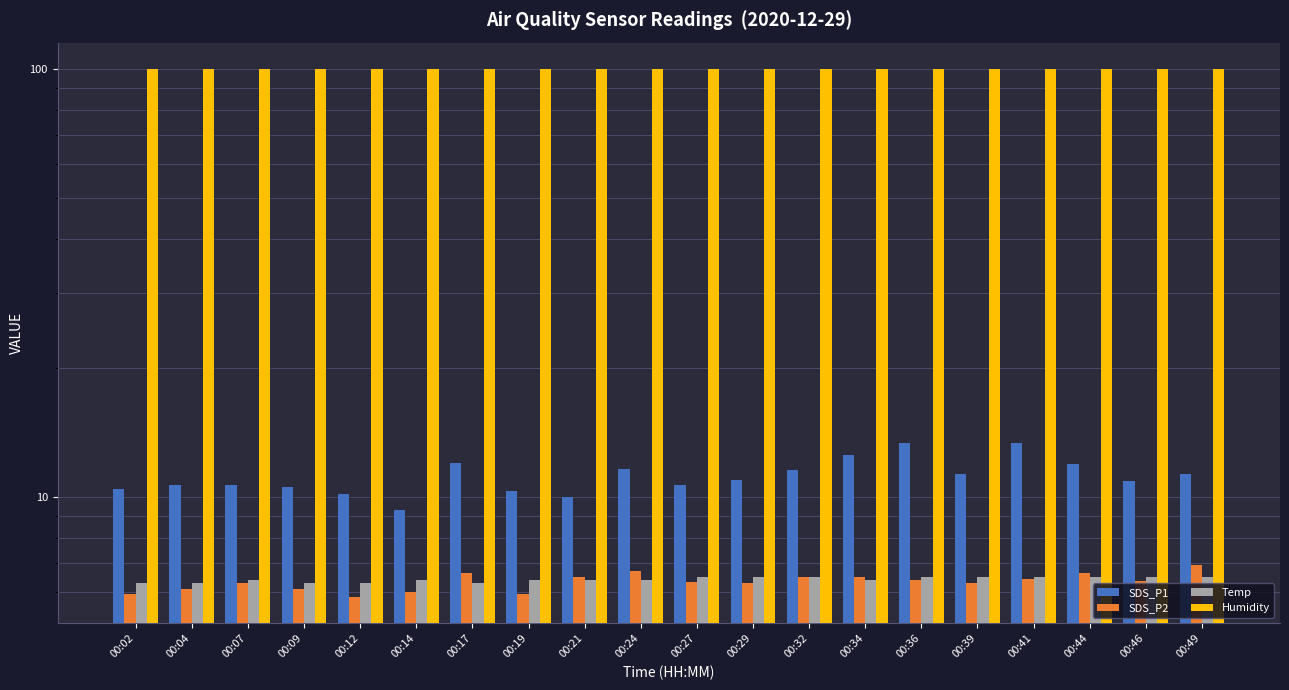

What is the sum of all Temp values?

128.4